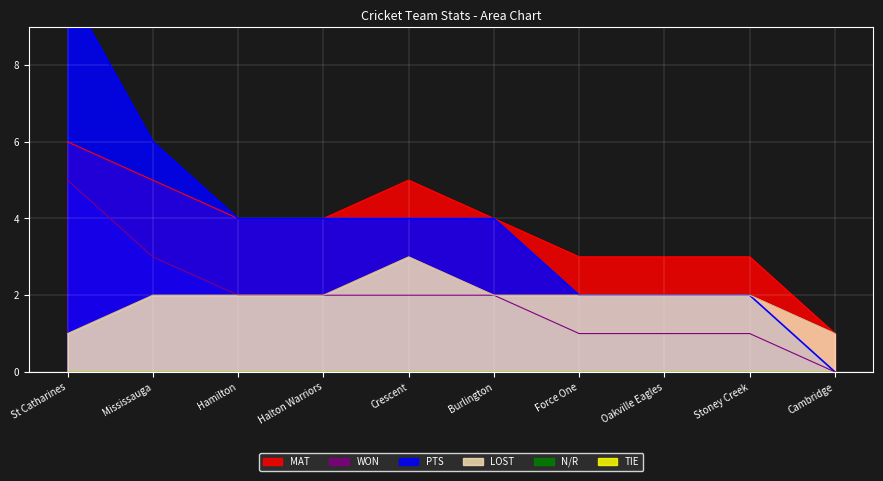

What is the average value of the WON series?

4